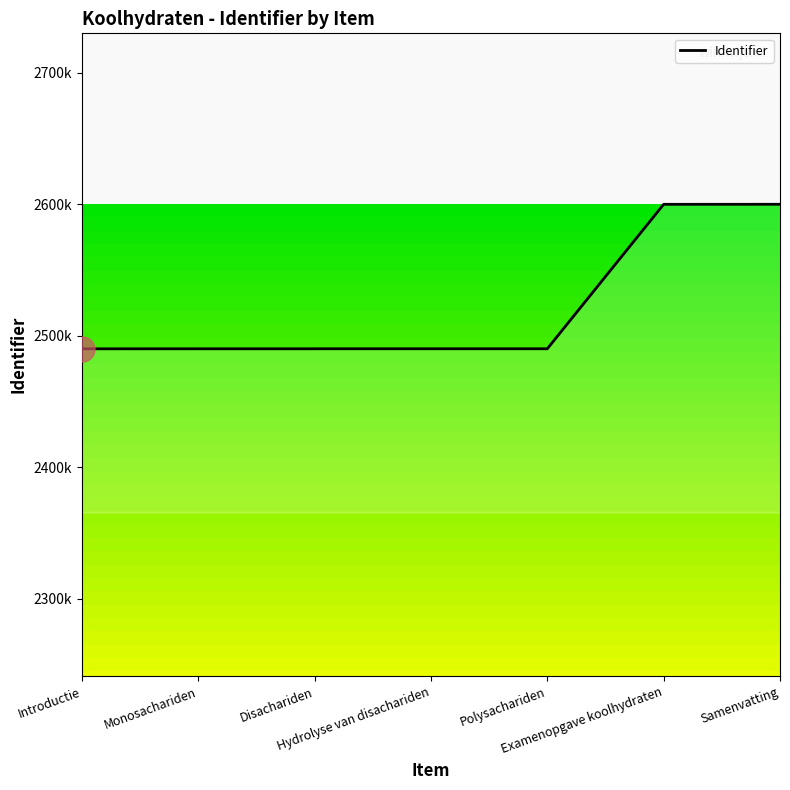

Is this an area chart (filled region under the line)?

Yes